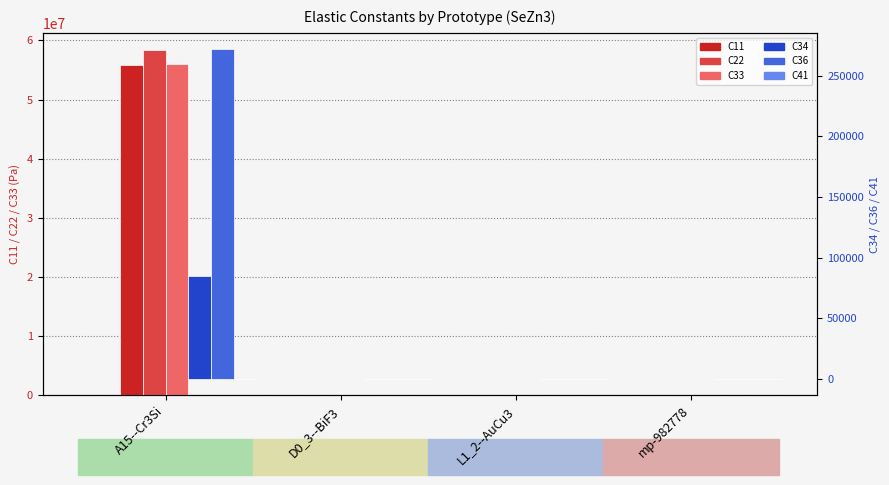

Which has a higher value, L1_2--AuCu3 or D0_3--BiF3?

L1_2--AuCu3